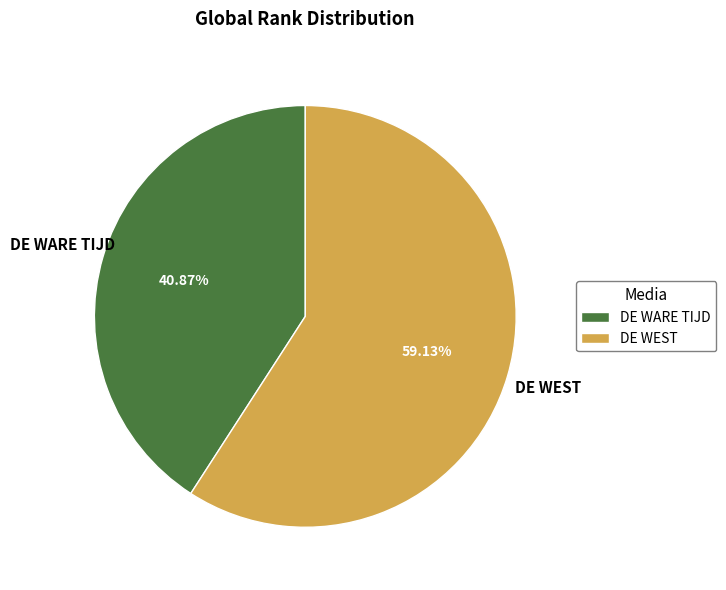

Rank the categories by value from lowest to highest.

DE WARE TIJD, DE WEST